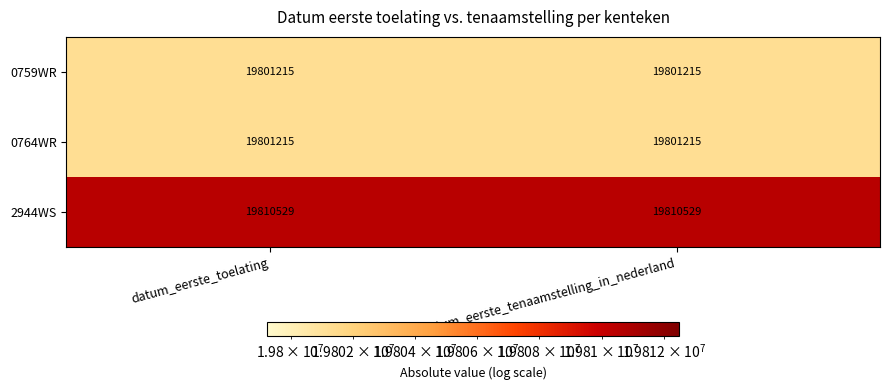

What is the maximum value for 0759WR?

19801215